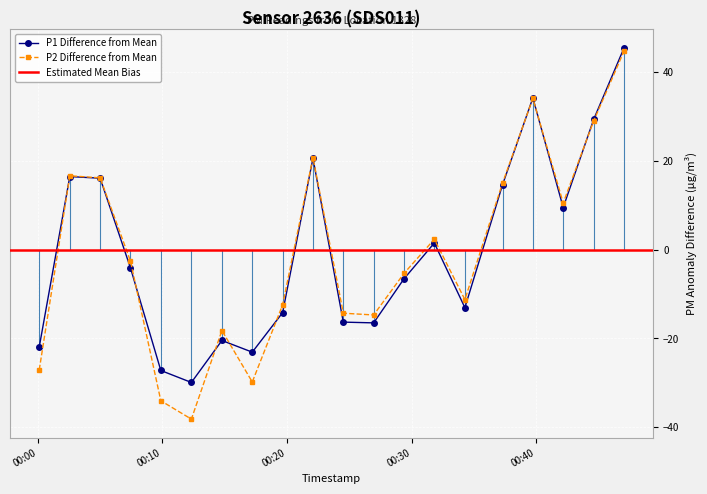

Rank the series by their maximum value, from highest to lowest.

P1, P2